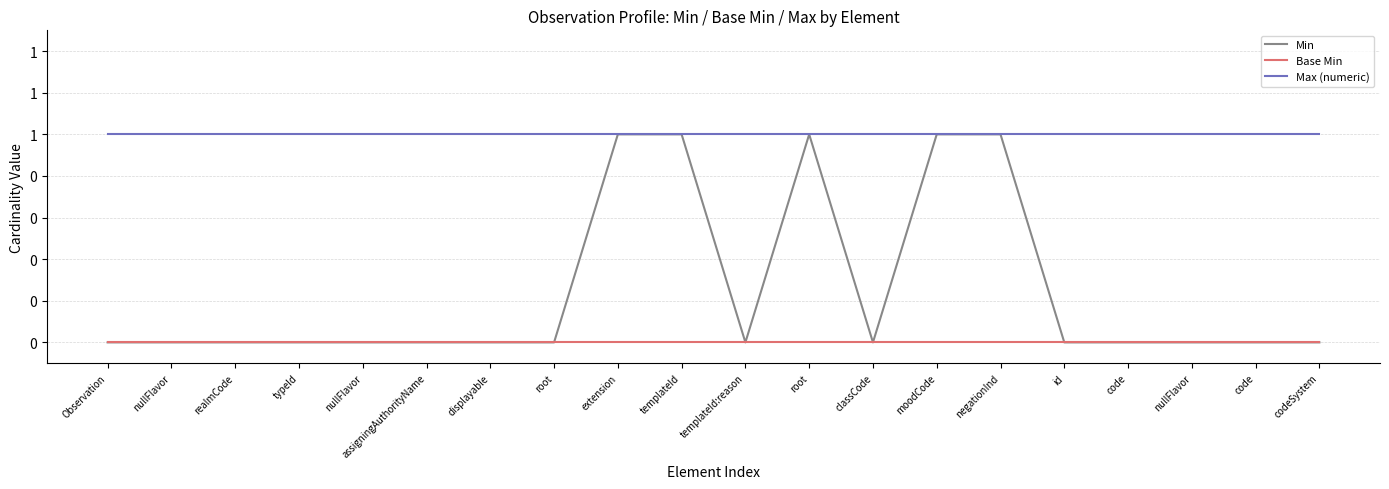

What is the difference between the highest and lowest values at moodCode?

1